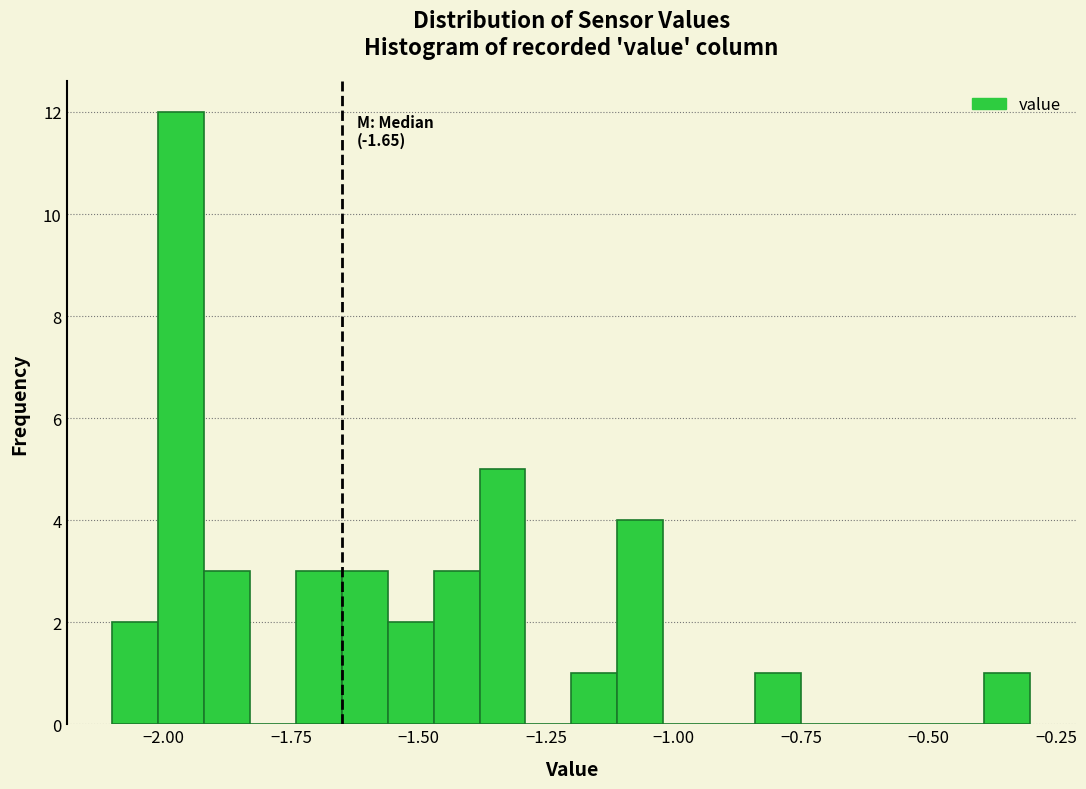

Read against the x-axis, roughly where is the centre of the tallest bar?

-1.95